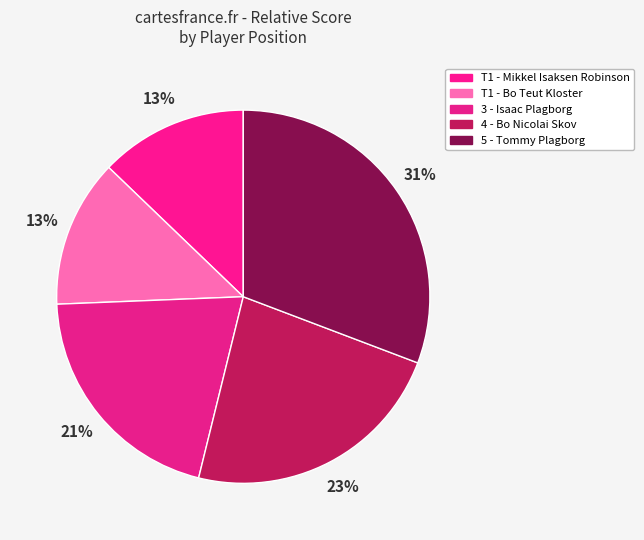

Count the number of slices in the pie.

5